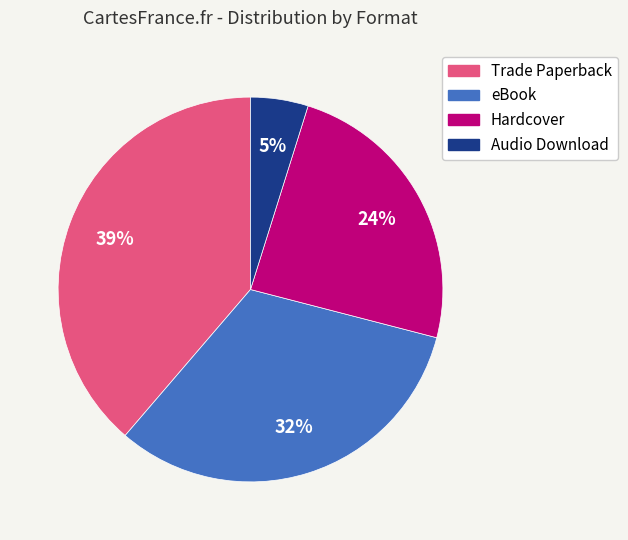

To the nearest percent, what is the combined percentage of Trade Paperback and Audio Download?

44%